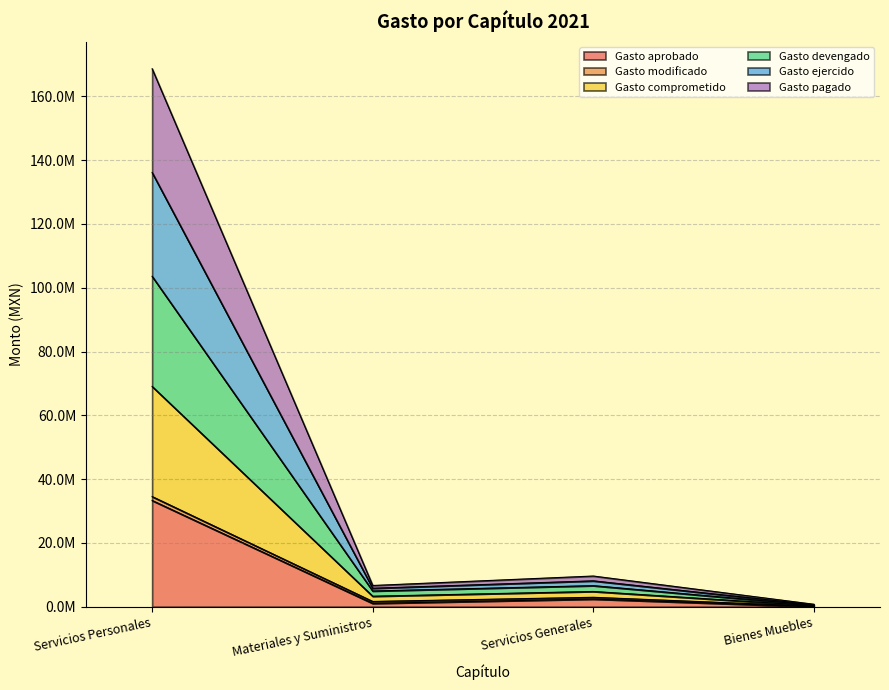

True or false: Gasto comprometido and Gasto pagado cross at least once.

False